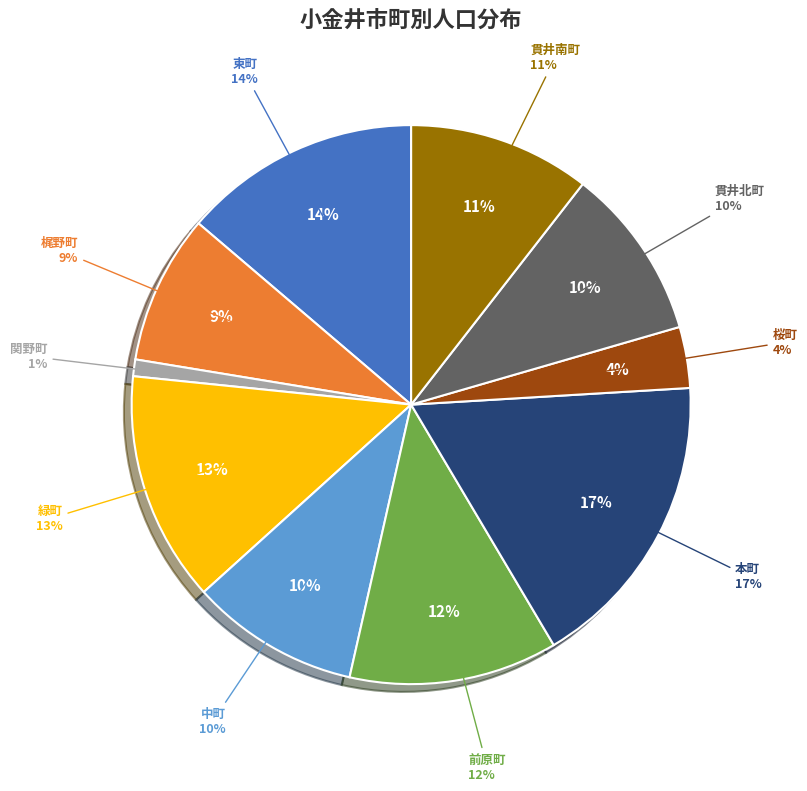

To the nearest percent, what percentage of the pie is 貫井北町?

10%